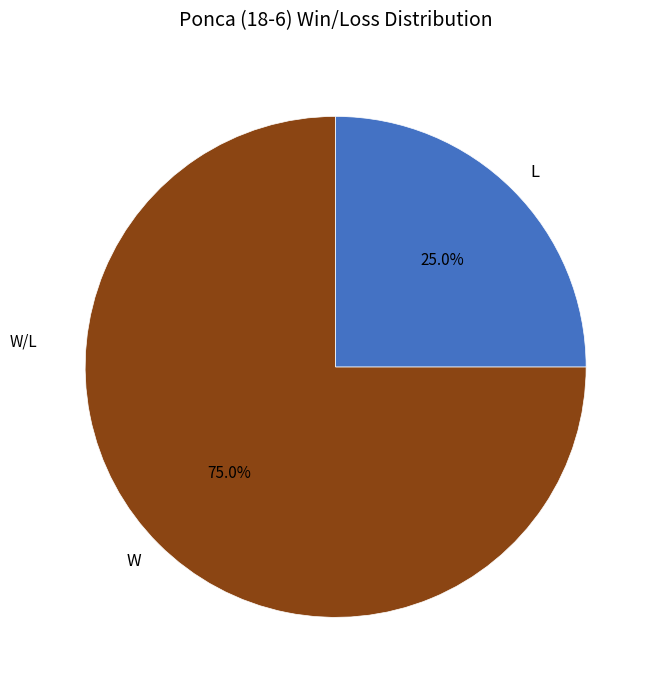

How many segments does this pie chart have?

2